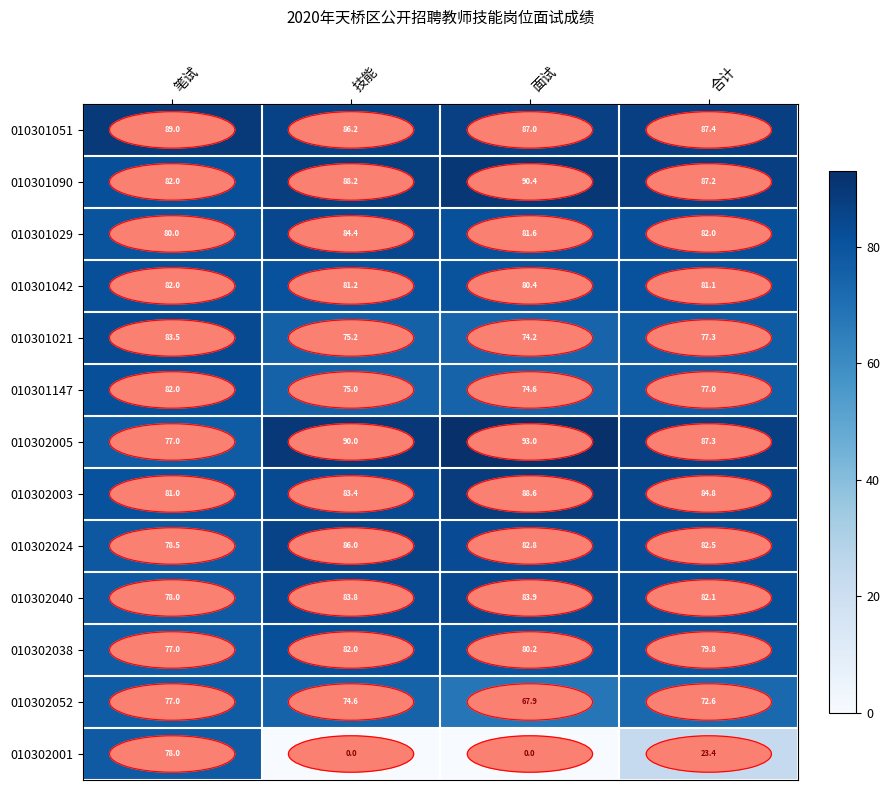

At which category does the chart reach its peak across all series?

面试